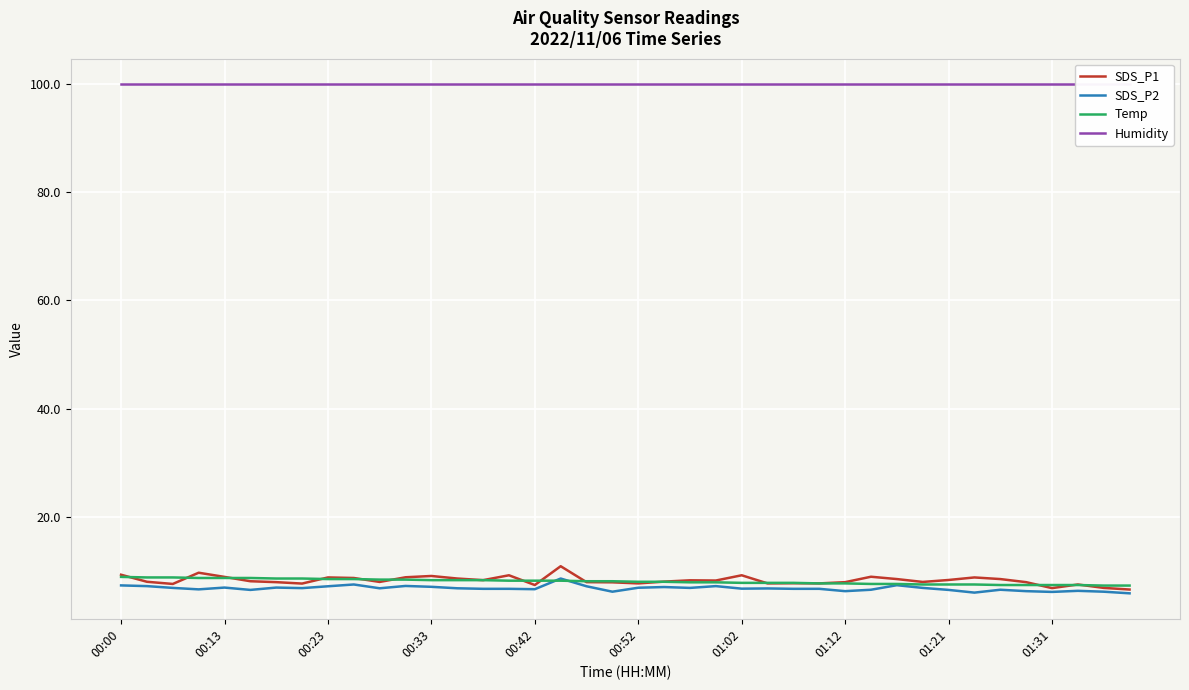

Which series has the largest total across all categories?

Humidity